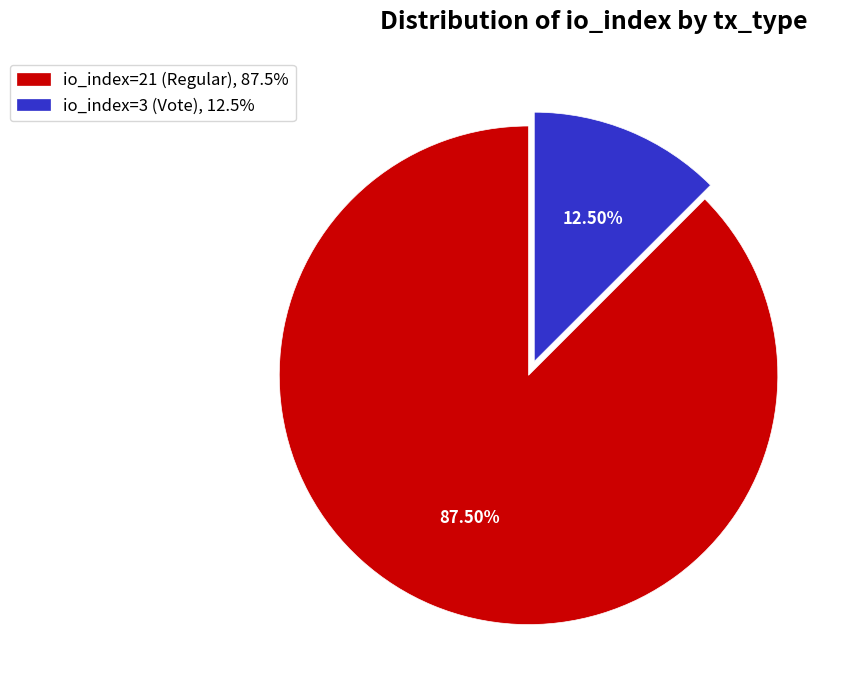

How much of the chart is everything except io_index=21 (Regular)?

12.5%